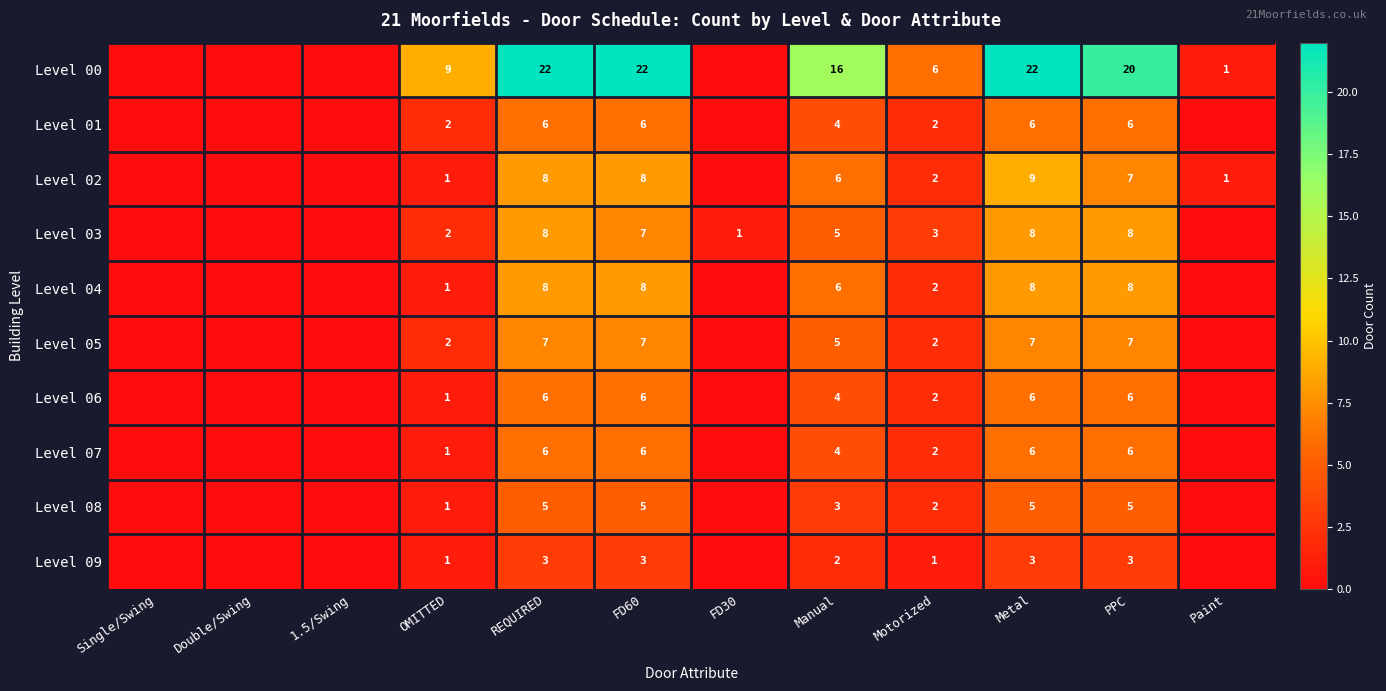

True or false: Level 05 has a value of 7 at FD60.

True